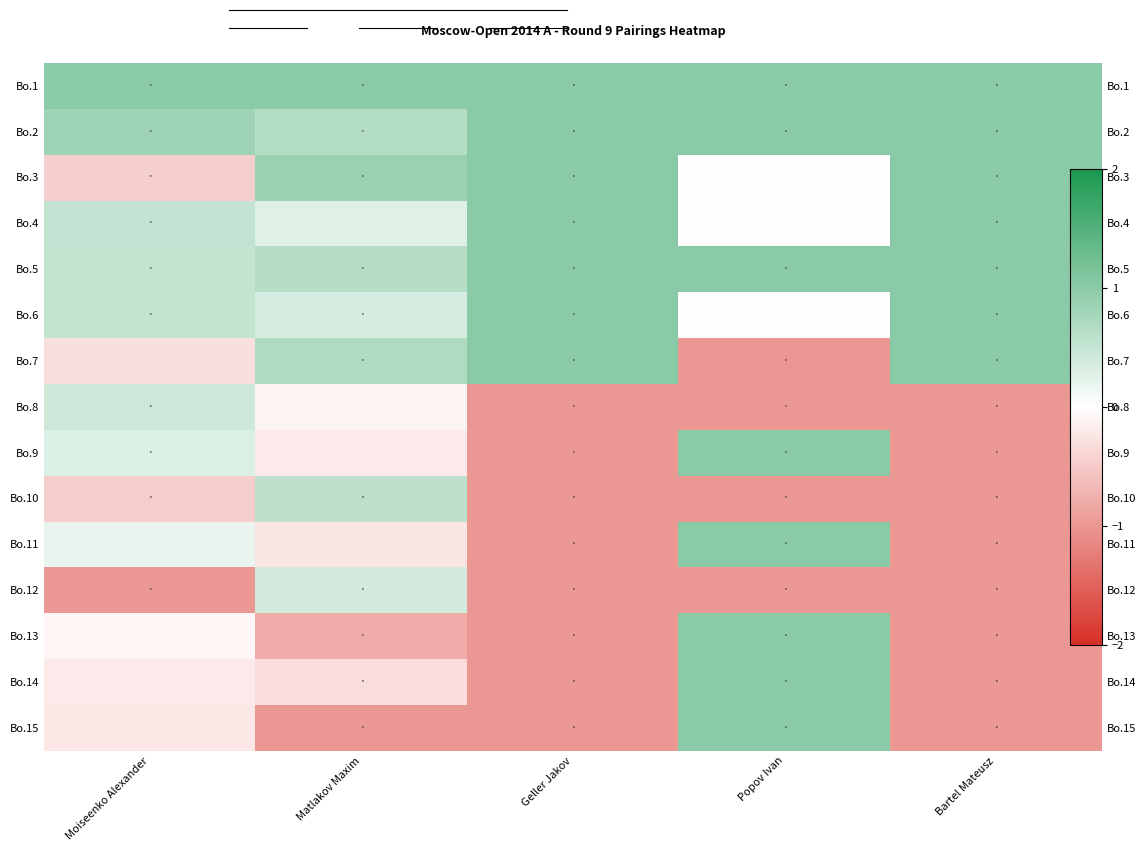

Rank the categories by Bo.9 value from highest to lowest.

Popov Ivan, Moiseenko Alexander, Matlakov Maxim, Geller Jakov, Bartel Mateusz